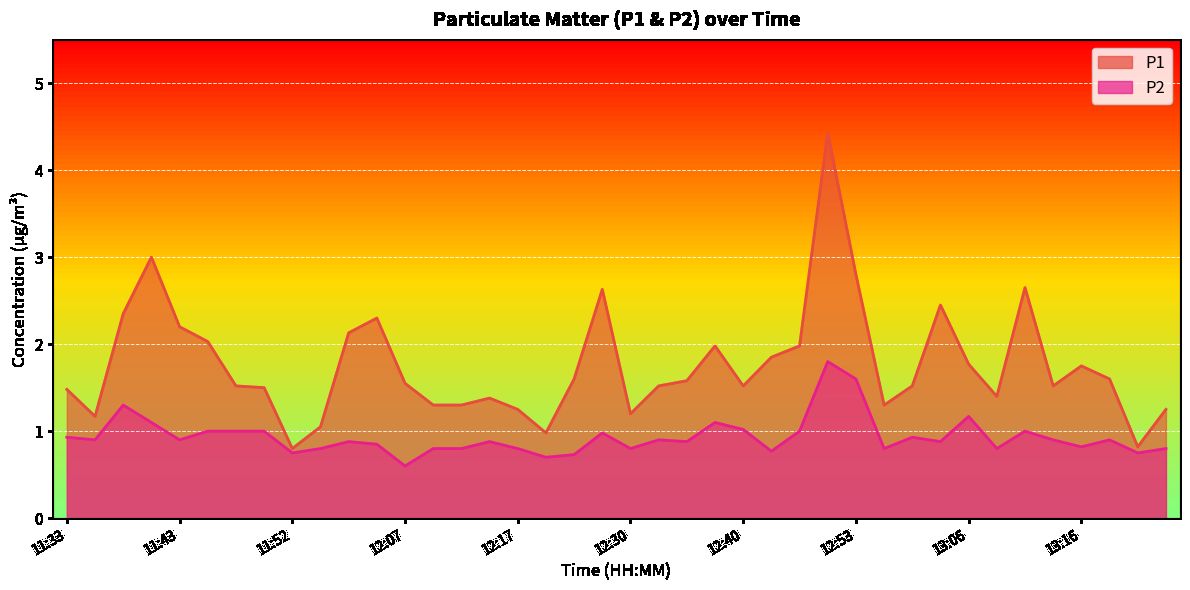

What is the label of the 29th point from the left?

12:53